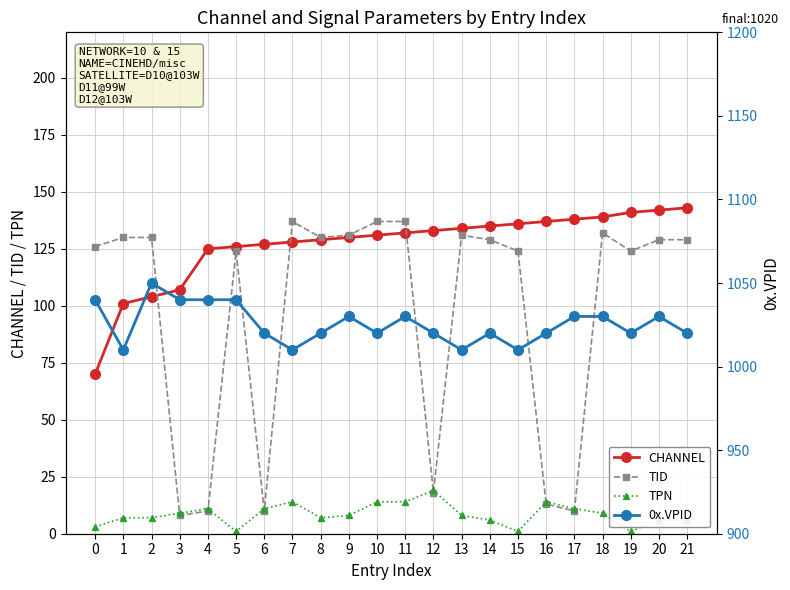

Which has a higher value, 2 or 9?

9